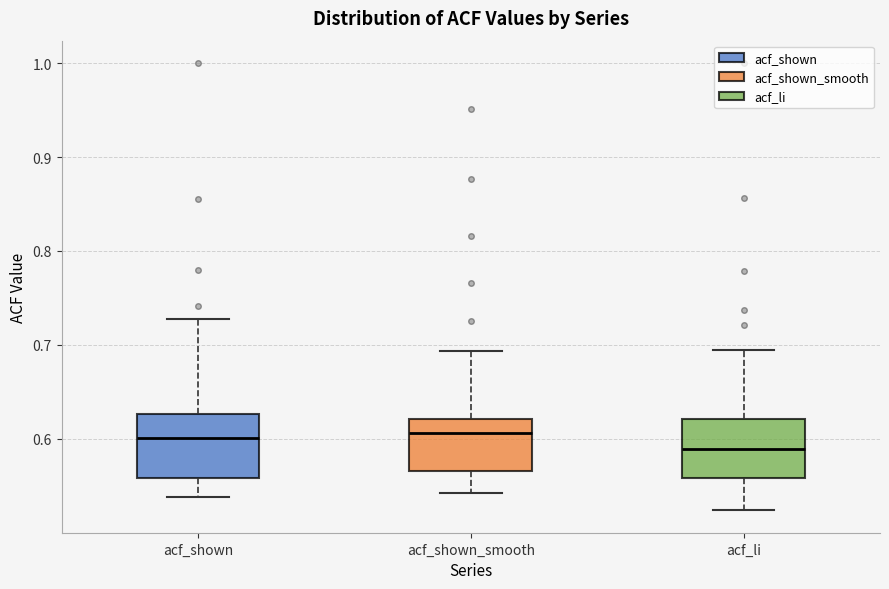

Reading left to right, transcribe this box plot: for each box, give where its median line is, the range the box spans, and where its two whiskers end, as read against the y-axis. The values are not printed on the chart, so give them approximately, as read against the axis.

acf_shown: median 0.60, box 0.56 to 0.63, whiskers 0.54 to 0.73
acf_shown_smooth: median 0.61, box 0.57 to 0.62, whiskers 0.54 to 0.69
acf_li: median 0.59, box 0.56 to 0.62, whiskers 0.52 to 0.70